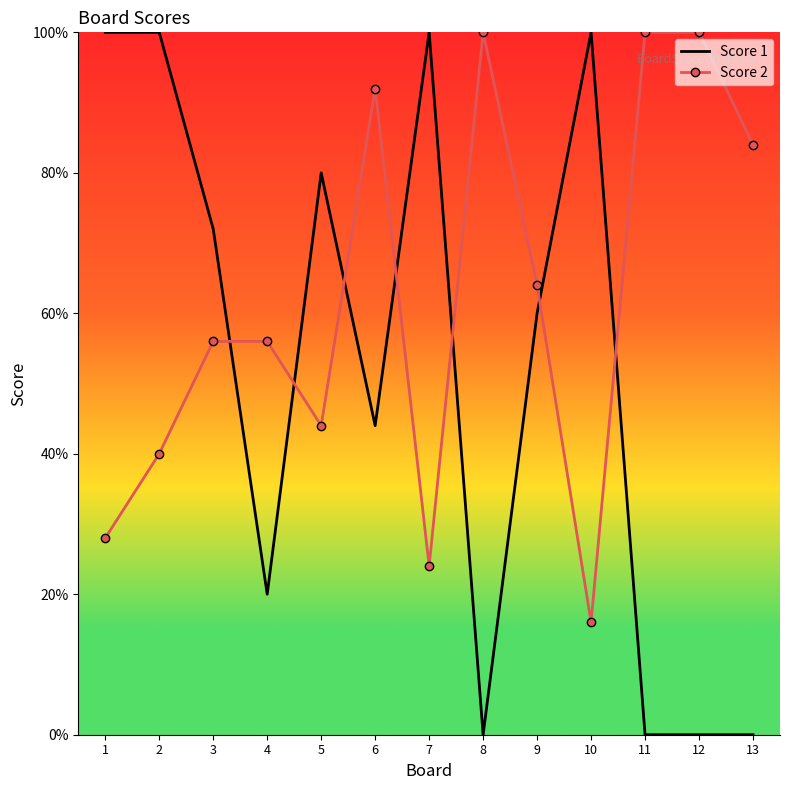

Which series has the largest range (max minus min)?

Score 1